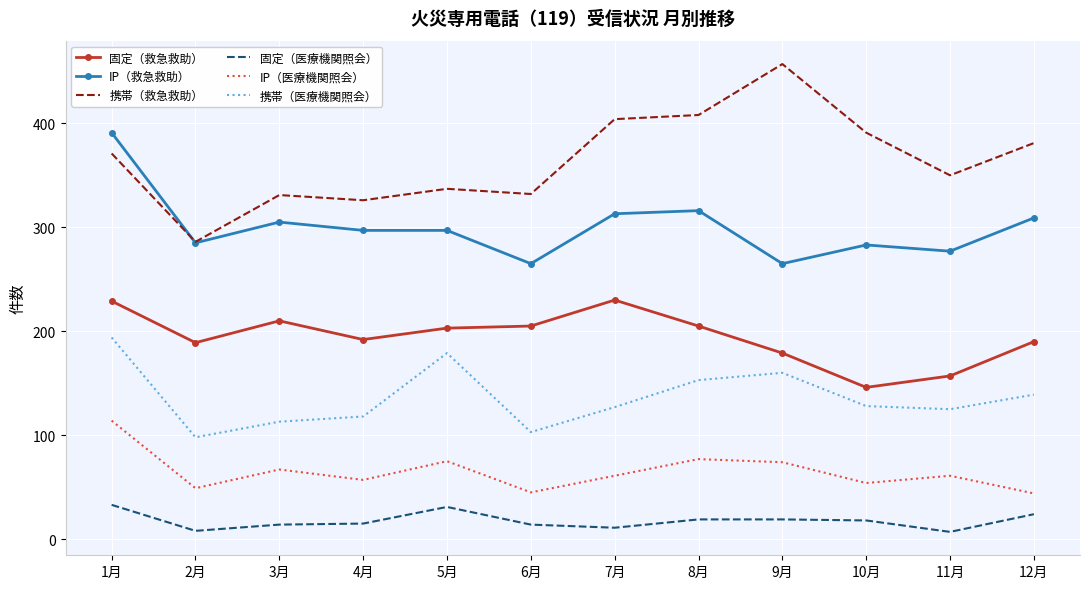

Which label corresponds to the largest value in the chart?

9月